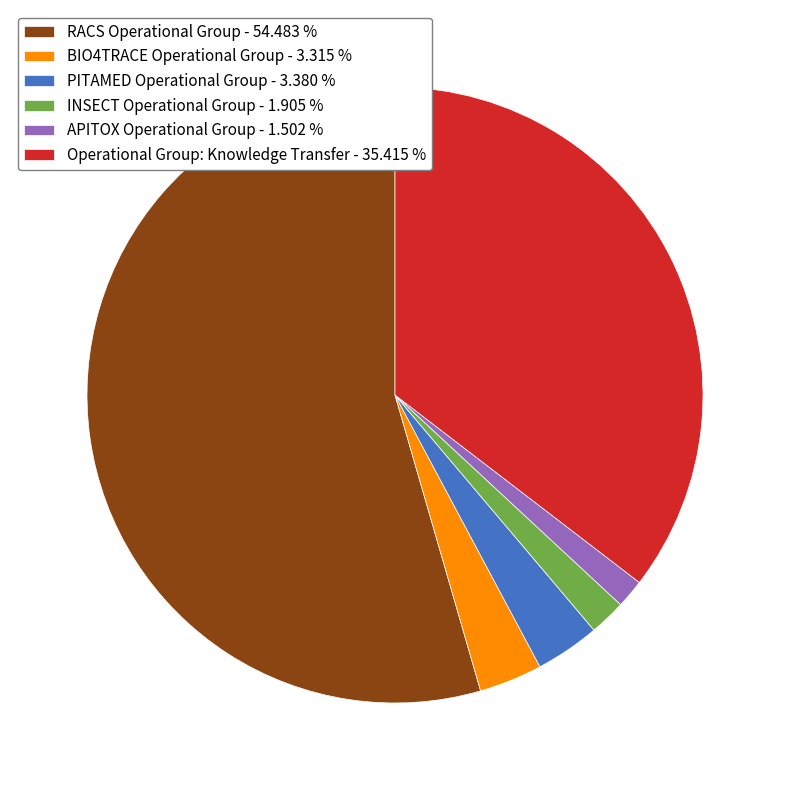

Is RACS Operational Group the majority of the pie?

Yes